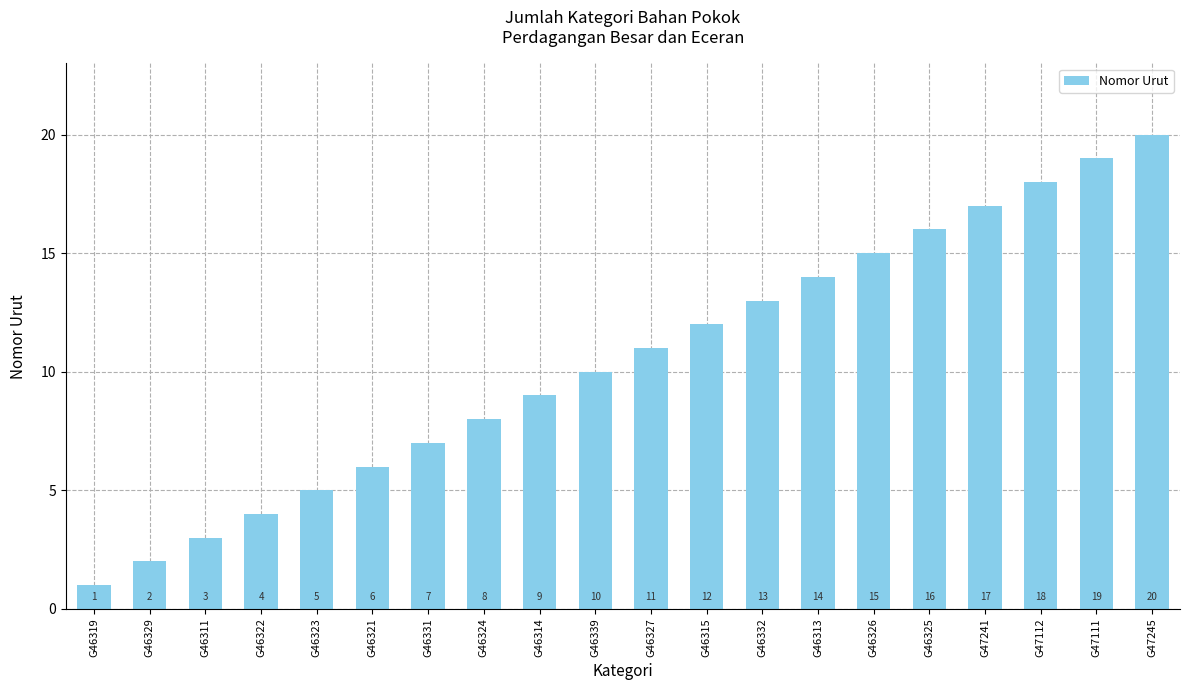

How many distinct data groups are displayed?

1